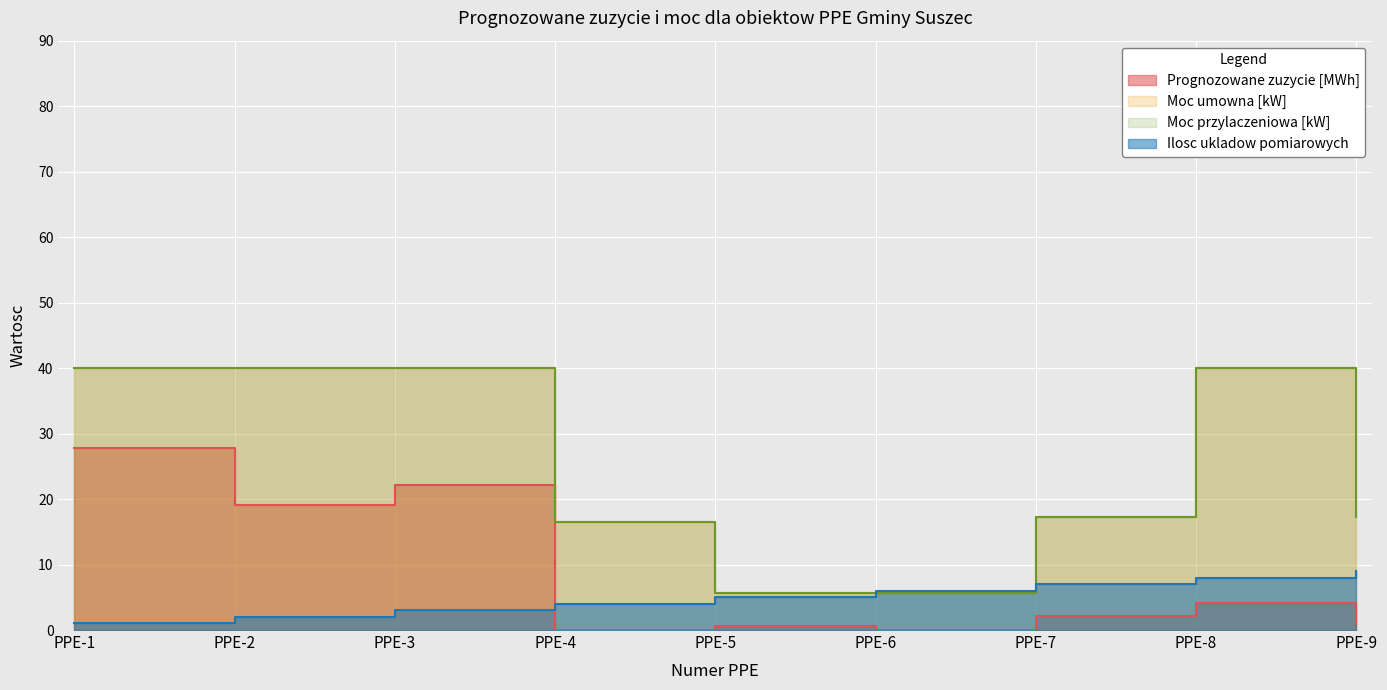

Count the number of categories in the chart.

9